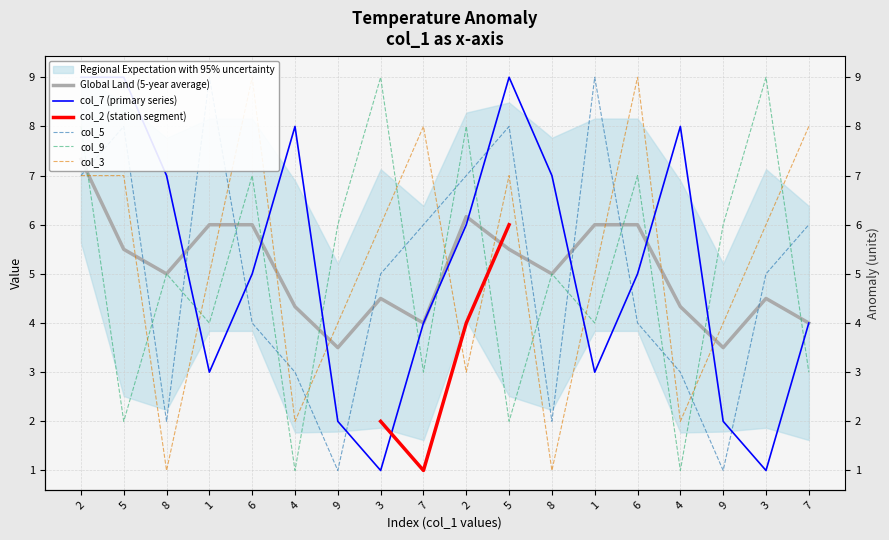

Count the col_3 values in the range 3 to 7.

10